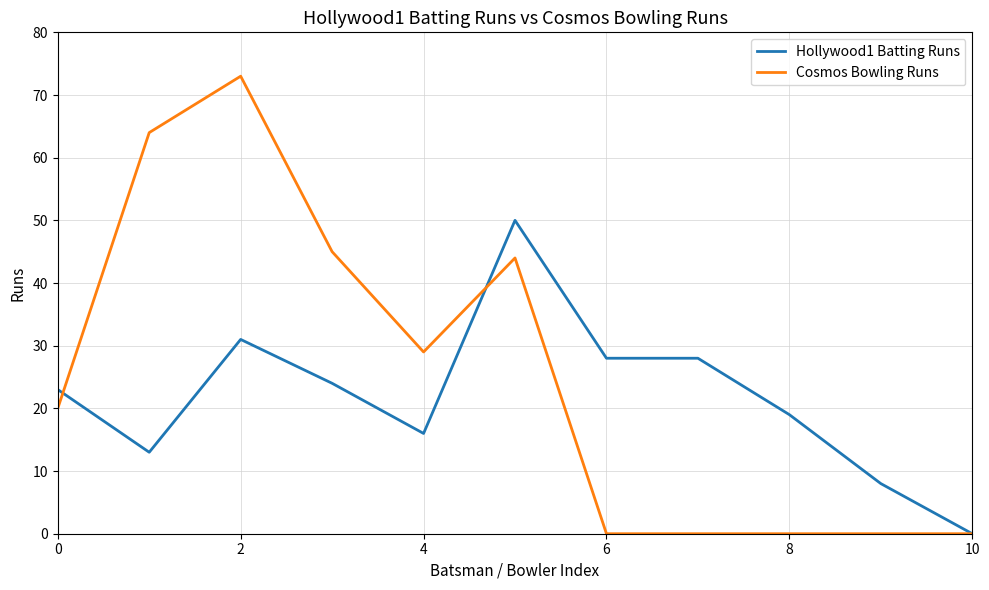

At how many categories does at least one series exceed 32?

4